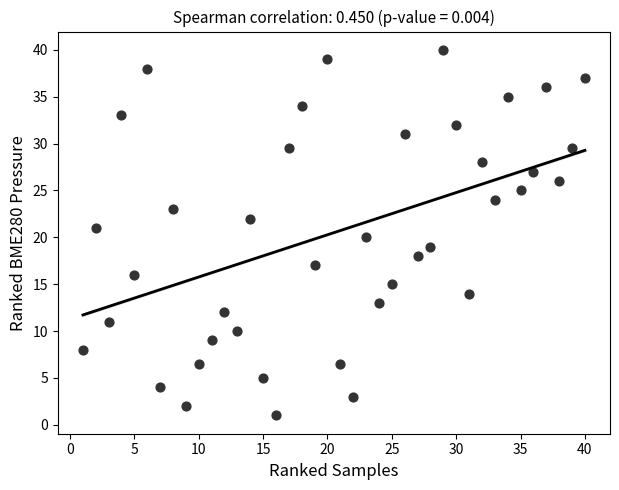

What is the range of X values (max minus min)?

39.0